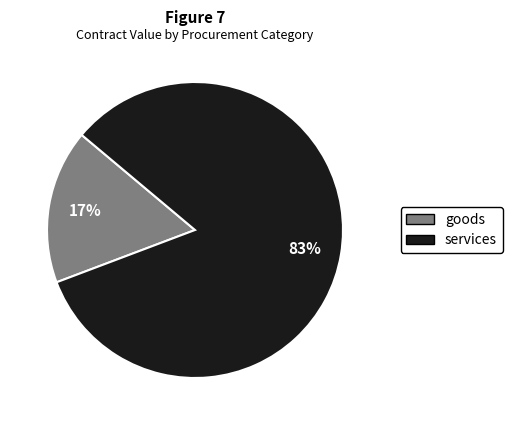

To the nearest percent, what is the average slice percentage?

50%